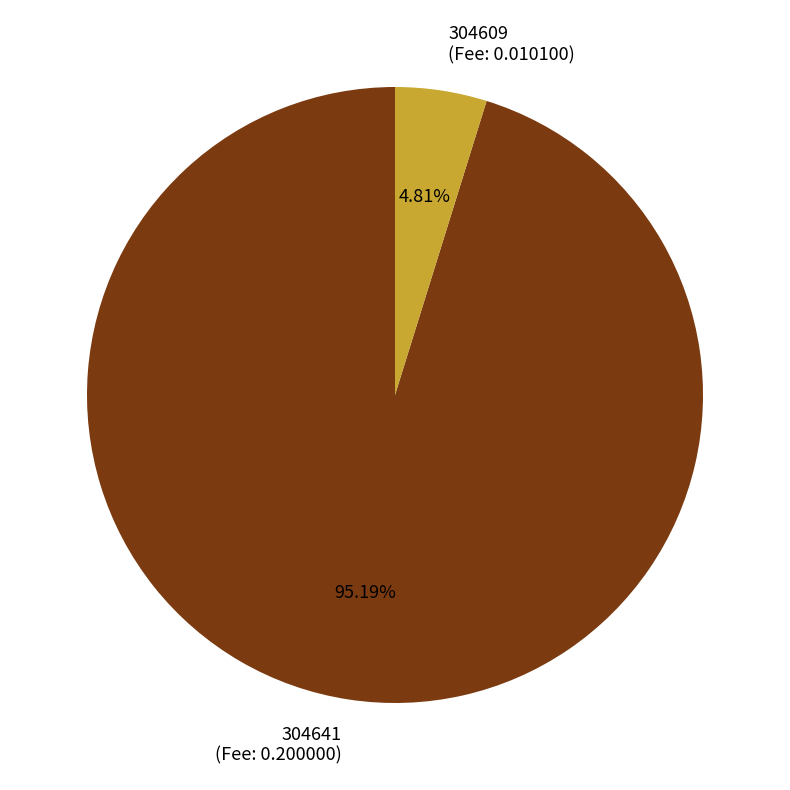

Approximately how many times larger is the value at 304641 compared to 304609?

19.8